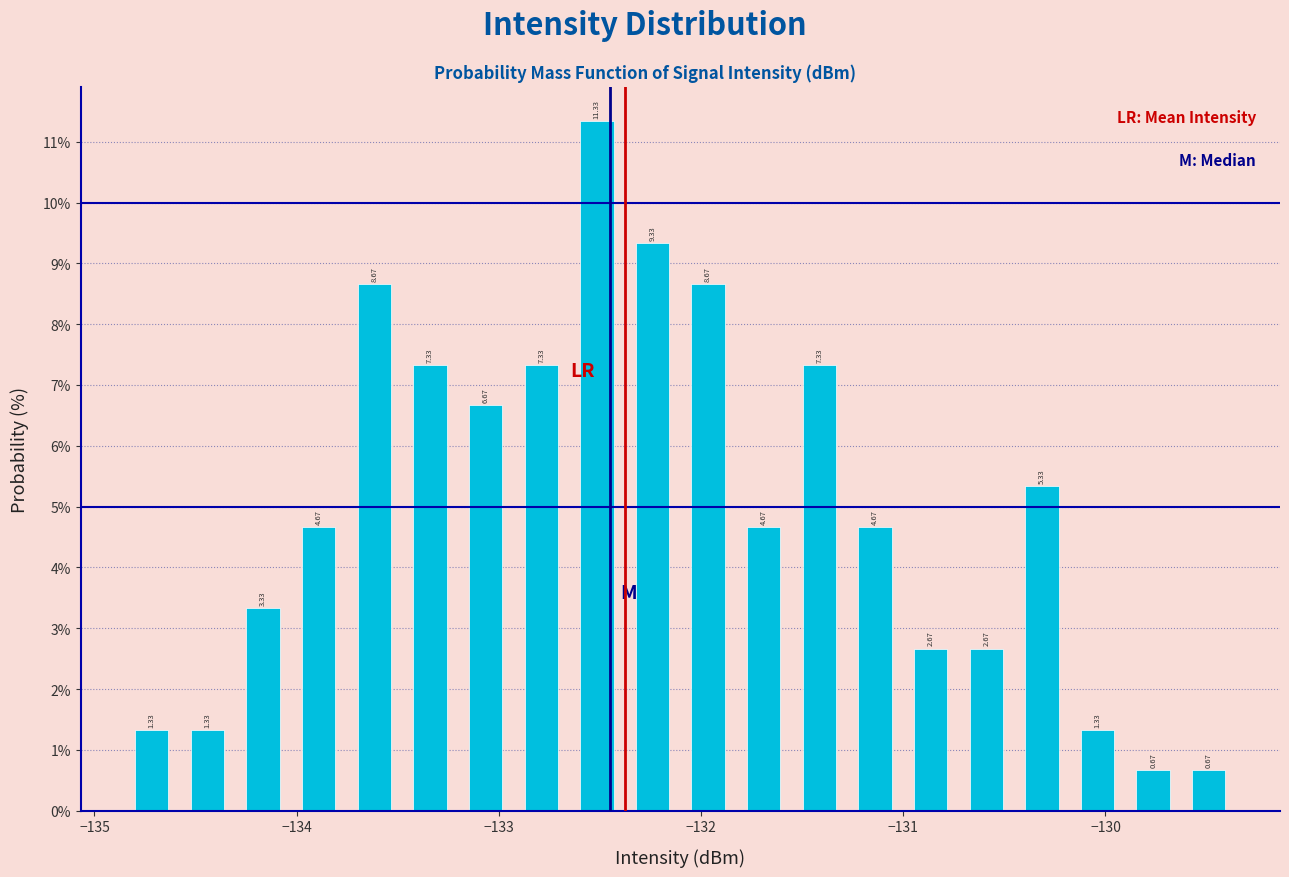

Around what value on the x-axis is the tallest bar? Give the approximate position of its centre, as read against the axis.

-132.5